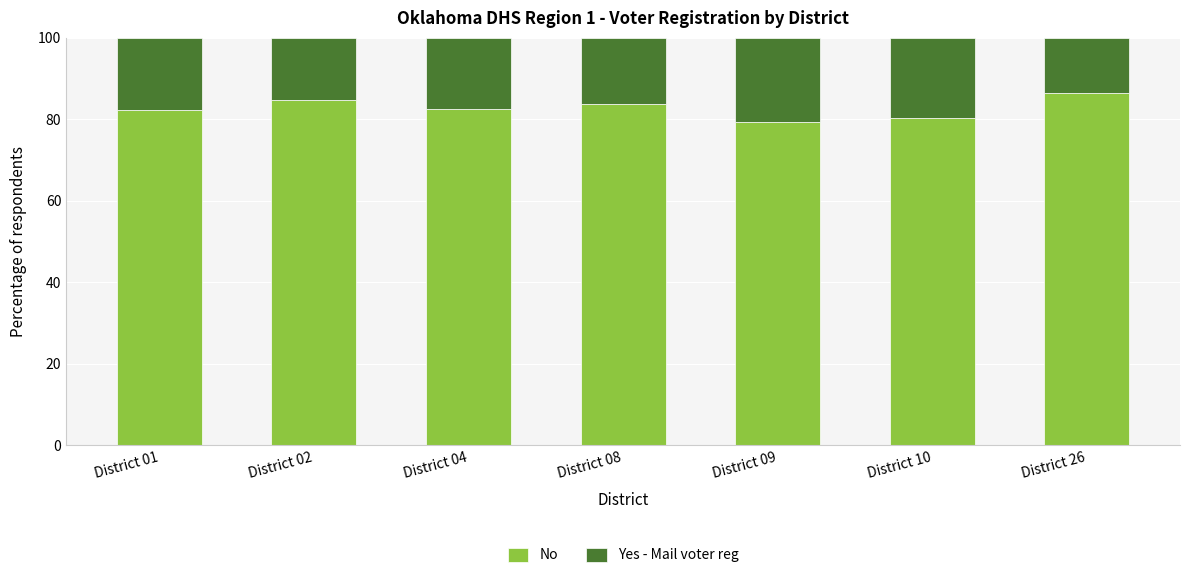

What is the total value across all series at District 10?

100.0